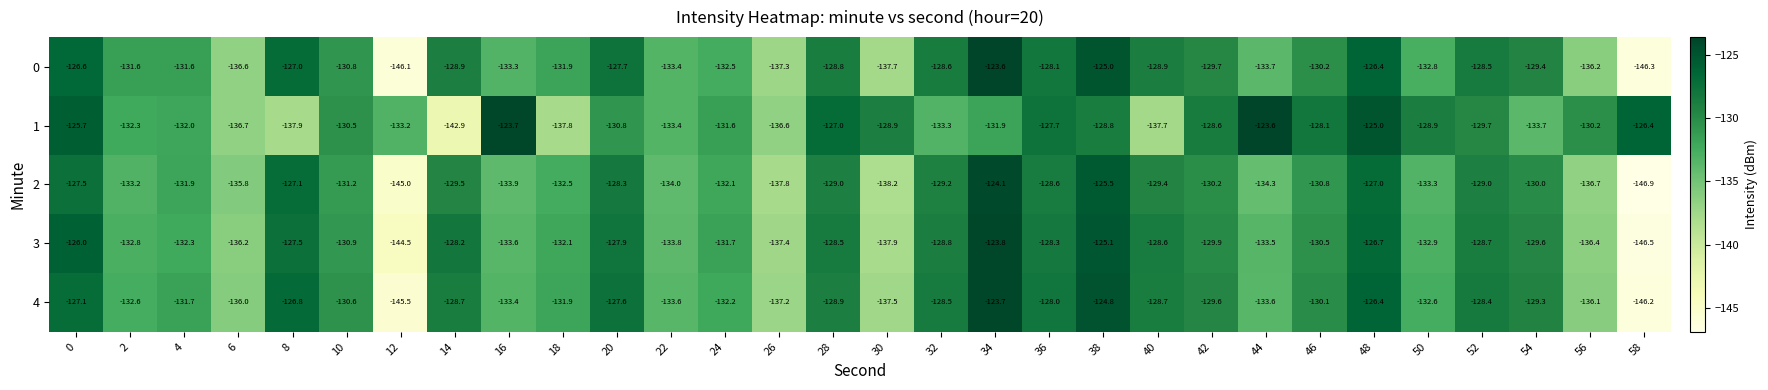

What is the sum of all 1 values?

-3934.6